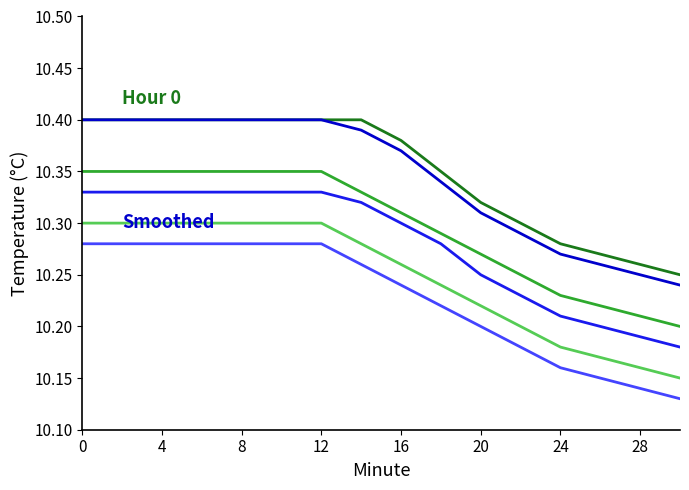

True or false: Hour 0 and Hour 0 Smoothed intersect in this chart.

False